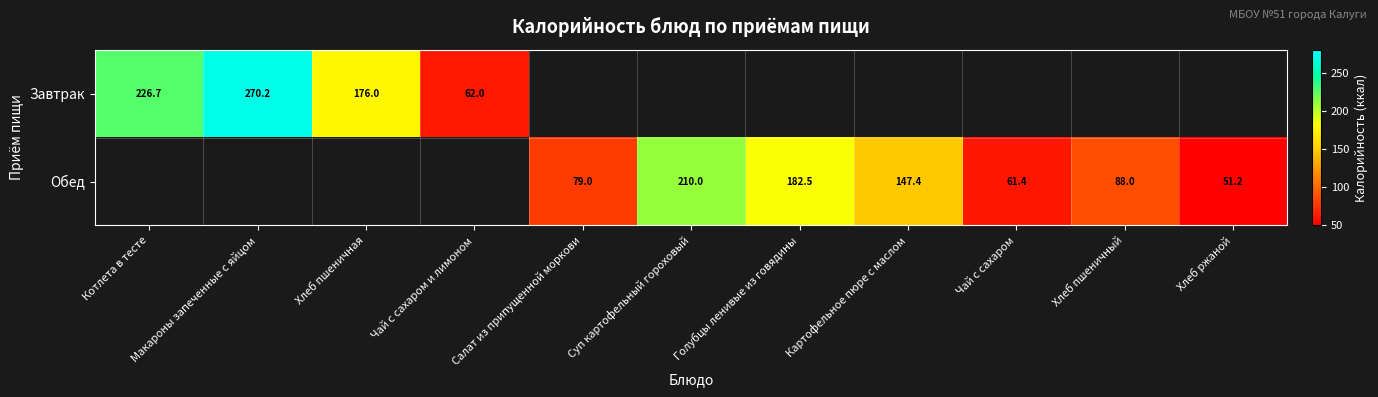

Which label corresponds to the smallest value in the chart?

Хлеб ржаной